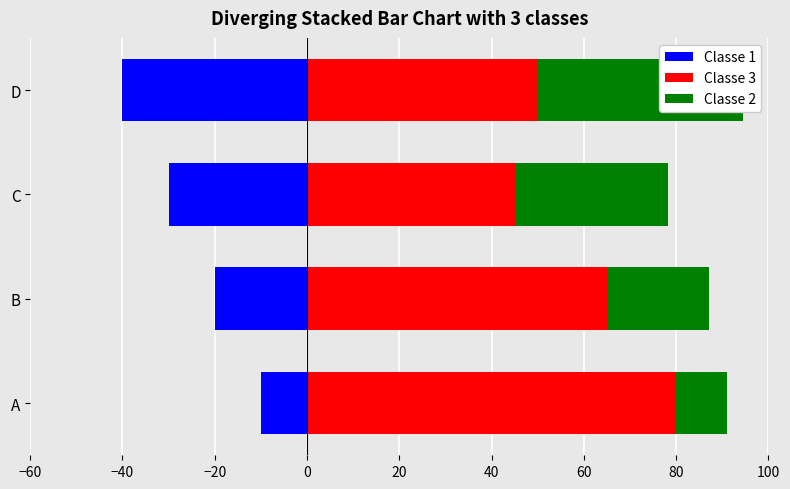

How many bars are there in total?

12